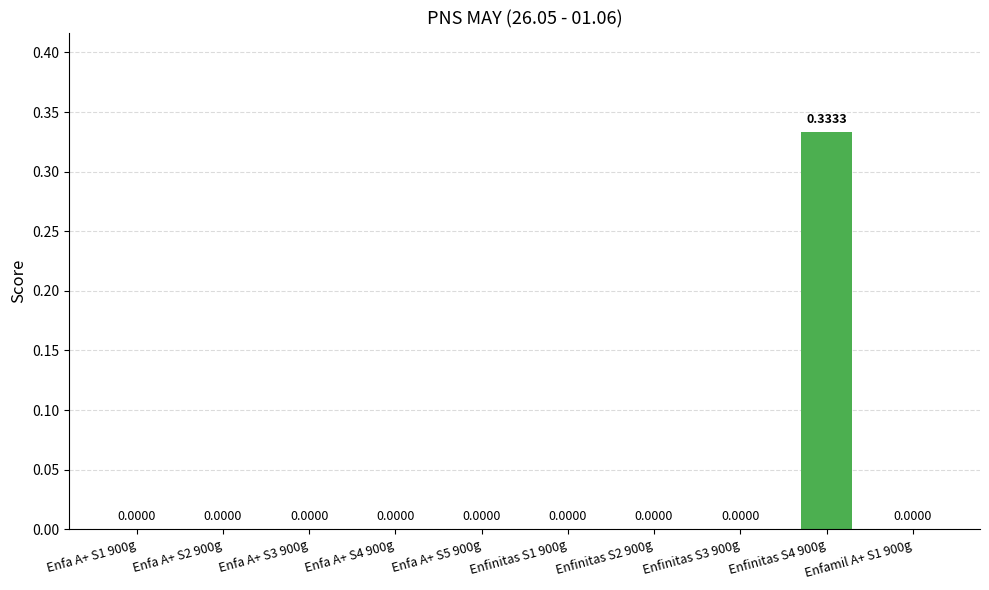

How many positive values are there?

1